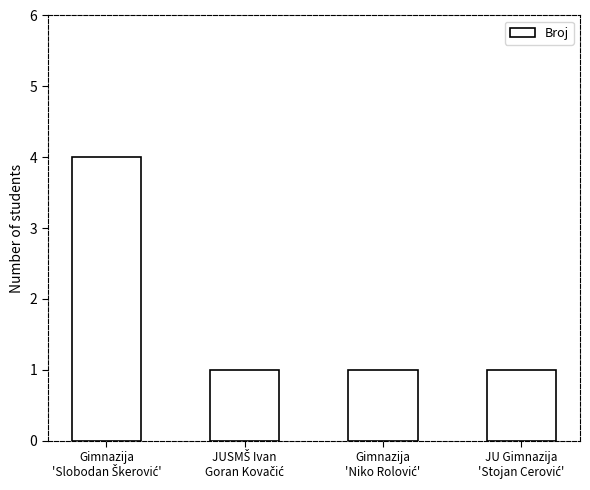

Reading right to left, list all the values displayed in this chart.

1	1	1	4